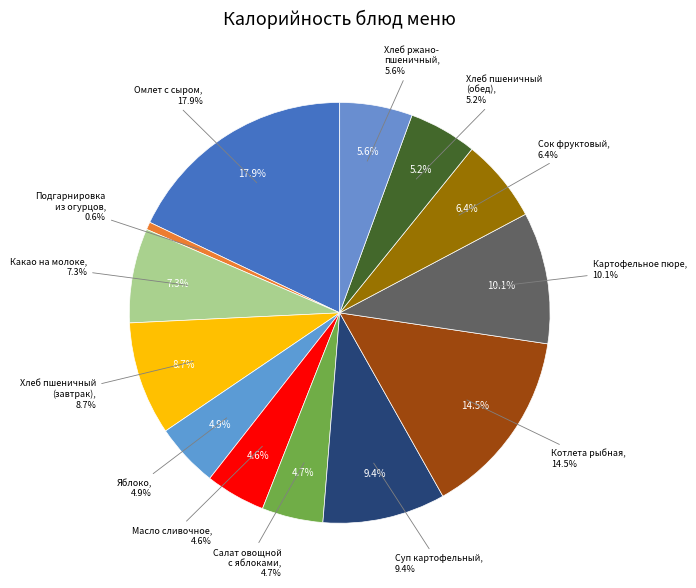

How many slices are in this pie chart?

13